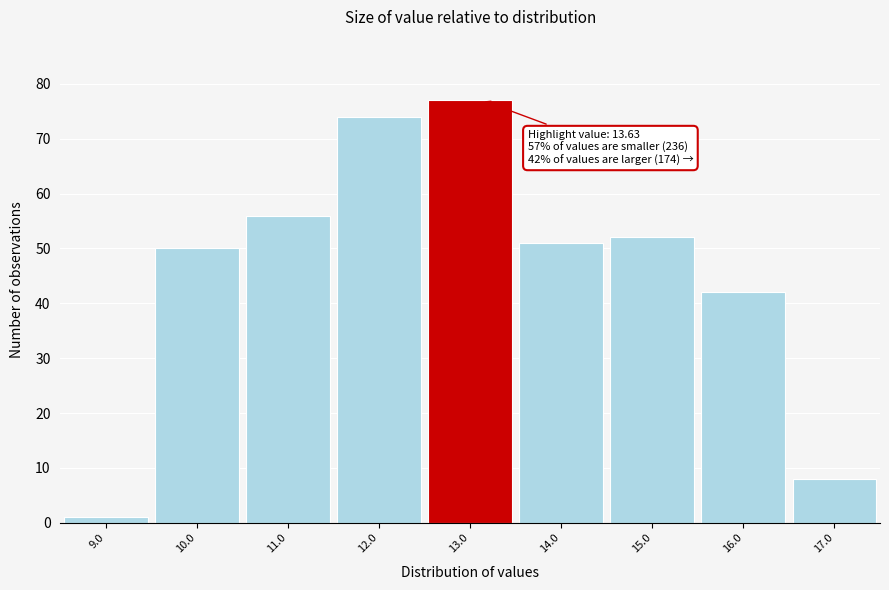

Reading right to left, transcribe all the data shown in this chart.

8	42	52	51	77	74	56	50	1